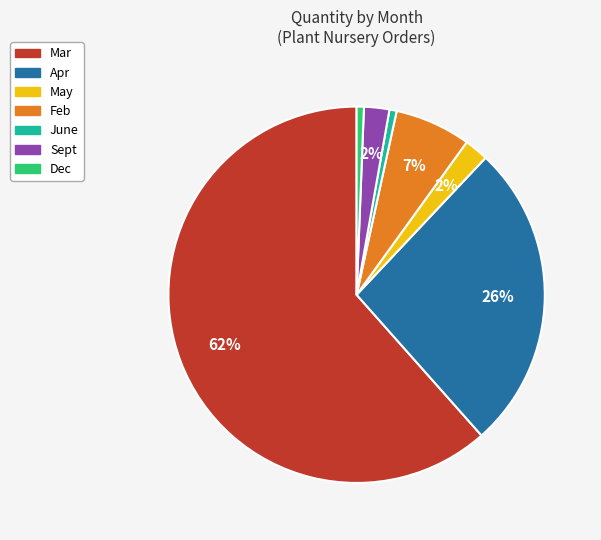

To the nearest percent, what is the combined percentage of Apr and June?

27%